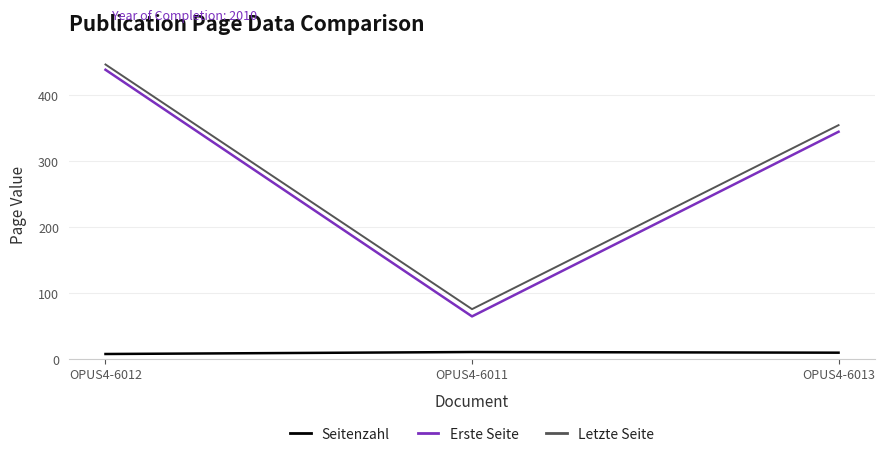

List the labels in order of Letzte Seite value, smallest first.

OPUS4-6011, OPUS4-6013, OPUS4-6012